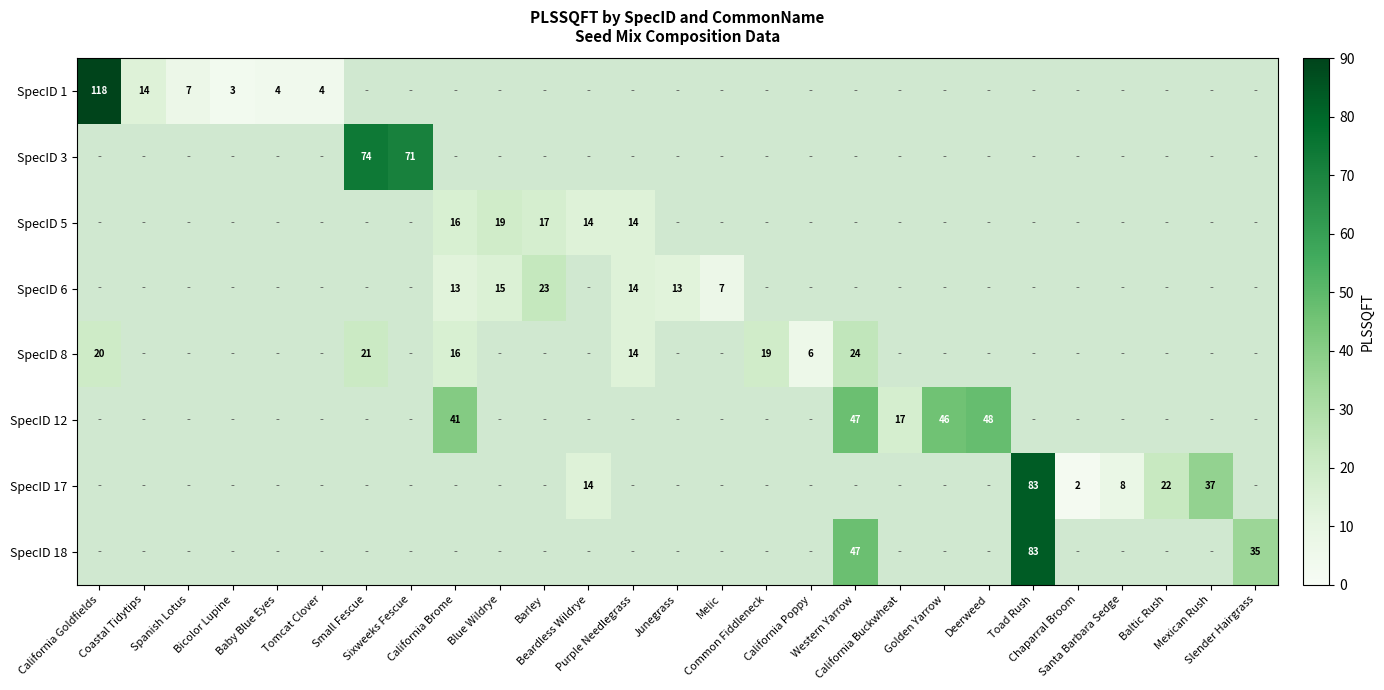

Which series has the widest spread of values?

SpecID 1